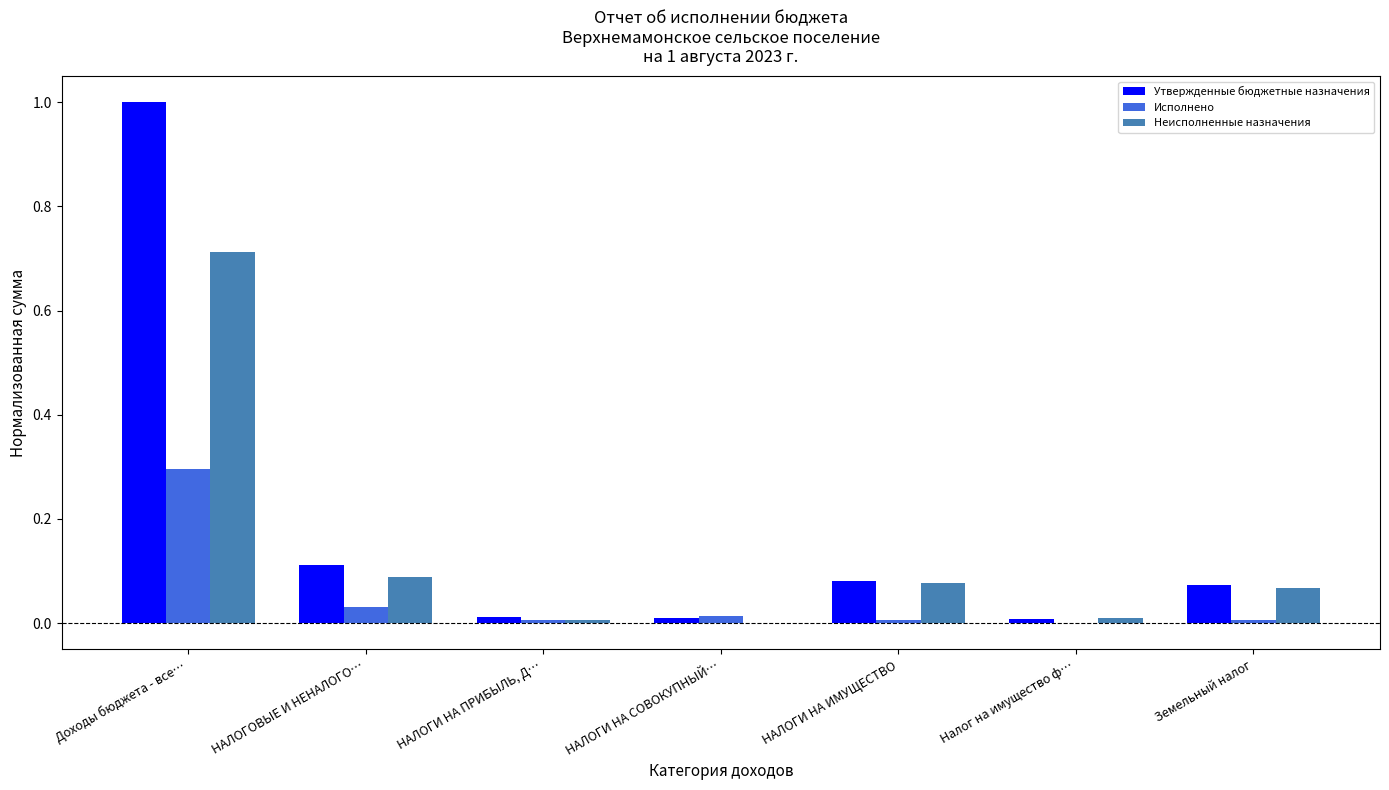

At which category does the chart reach its peak across all series?

Доходы бюджета - все…